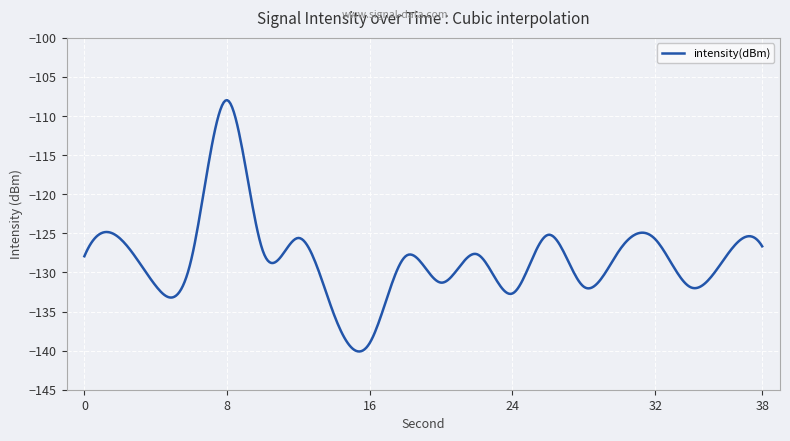

What is the difference between the maximum and minimum values?

32.1